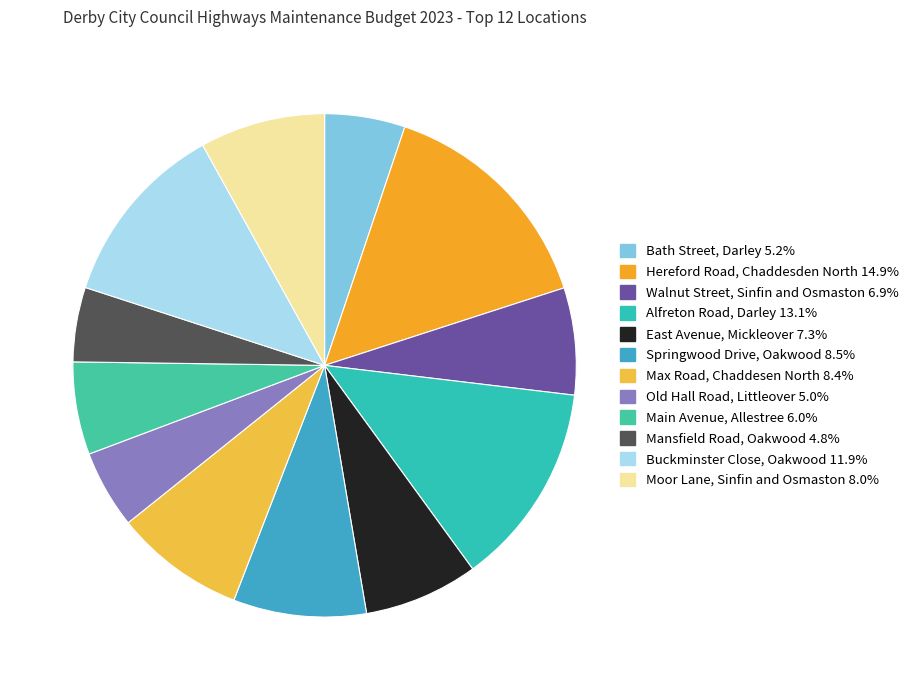

The Main Avenue, Allestree slice represents 6% of the pie. True or false?

True